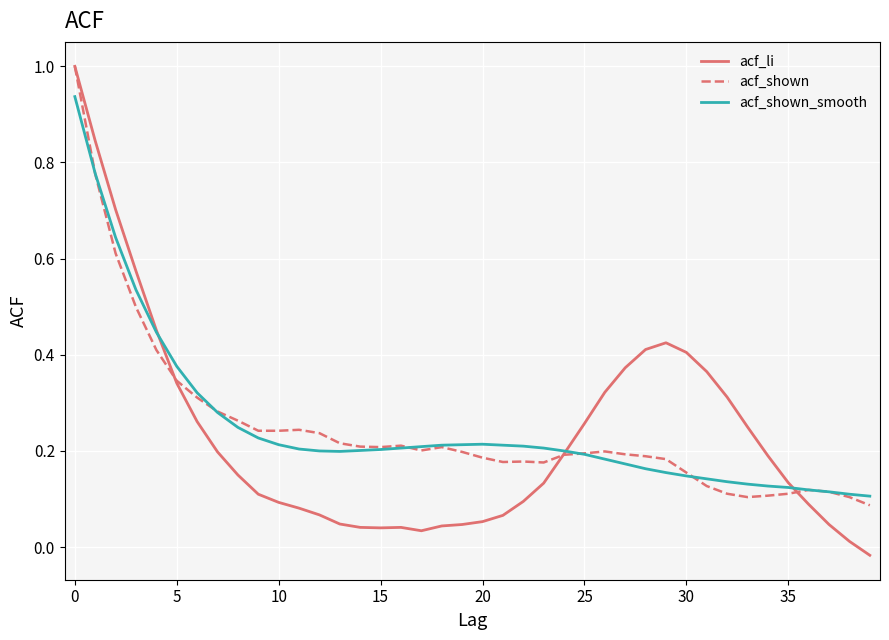

What is the highest value of the acf_li series?

1.0